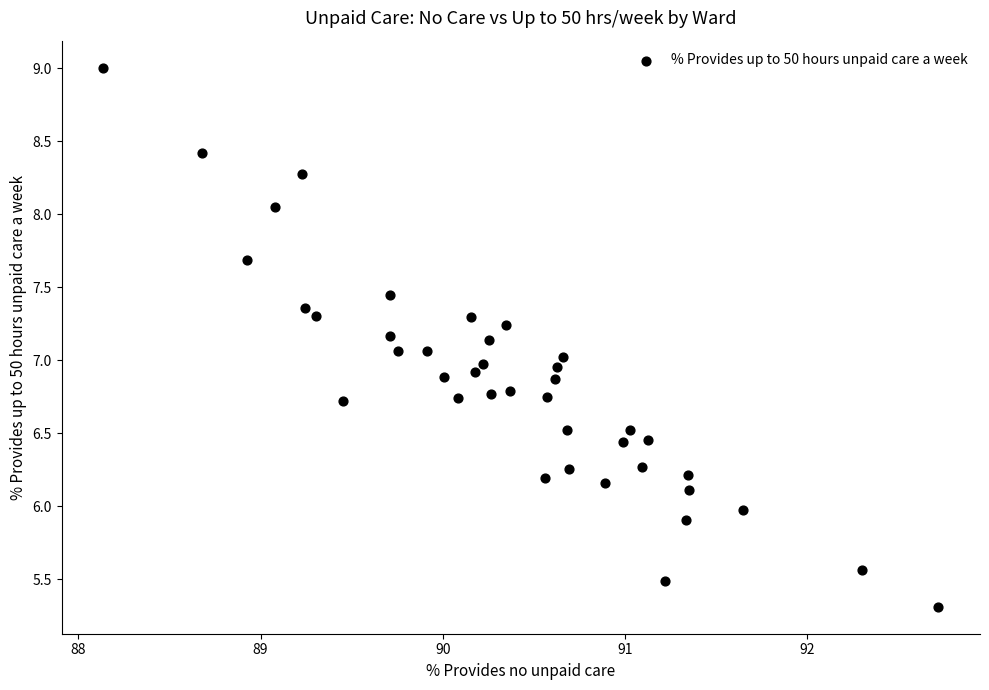

What is the range of X values (max minus min)?

4.6